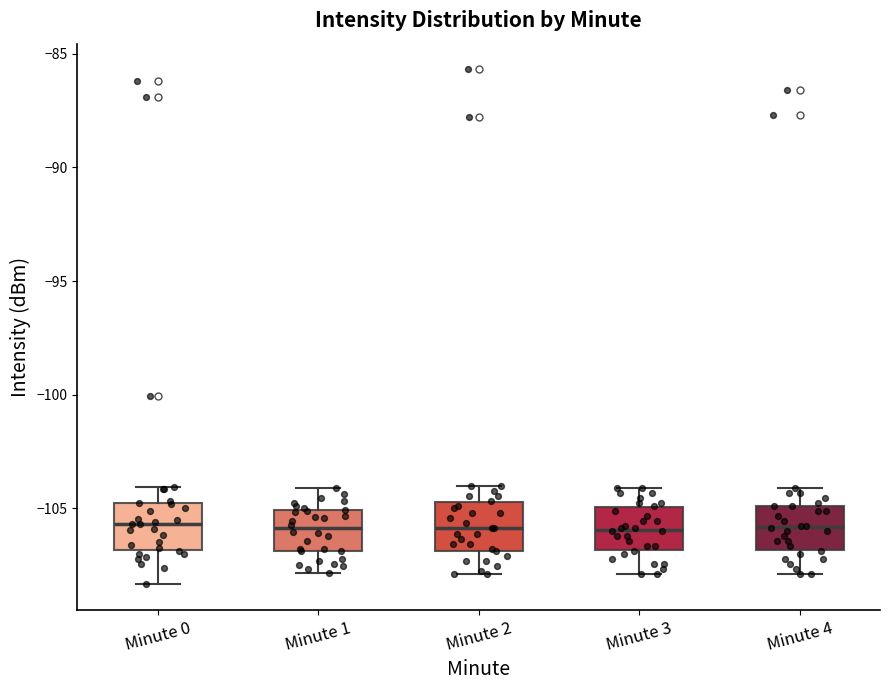

Where does the upper whisker of the box for Minute 4 end on the y-axis? The values are not printed on the chart, so give them approximately, as read against the axis.

-104.0